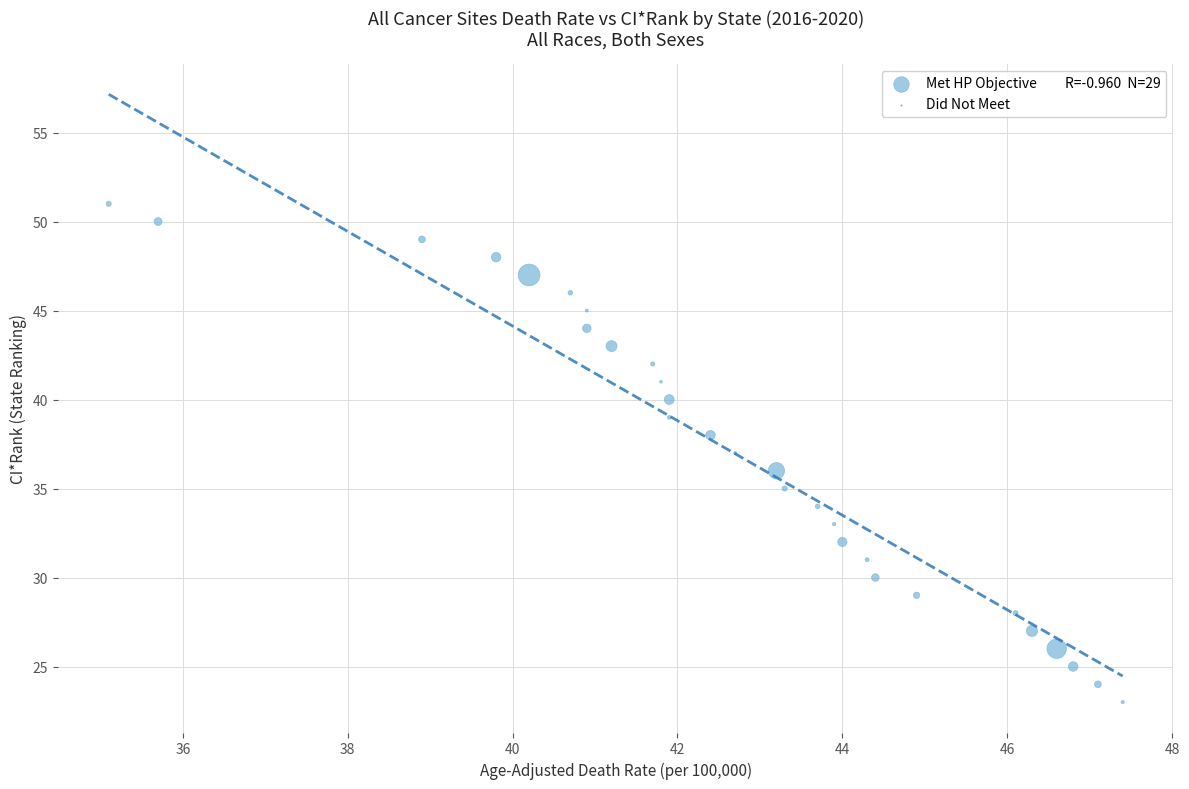

What is the range of Y values (max minus min)?

28